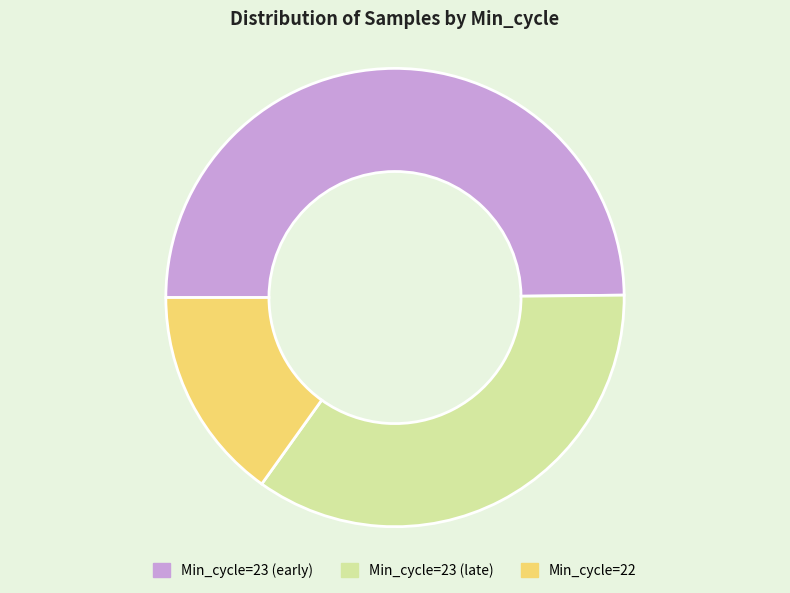

Does Min_cycle=22 account for over 50% of the chart?

No